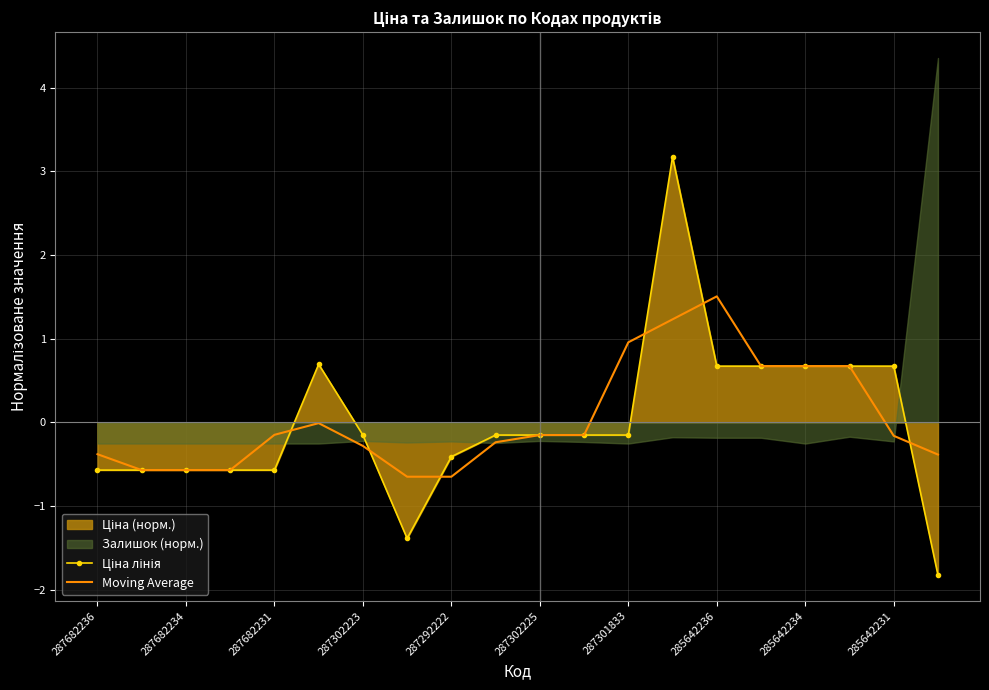

The Moving Average series shows -0.9 at 287292222. True or false?

False